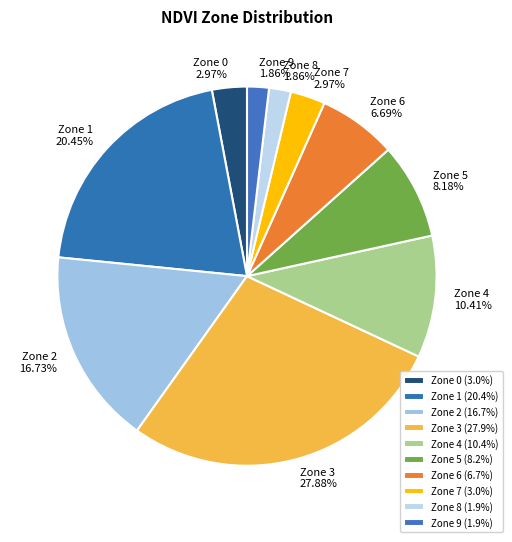

Count the number of slices in the pie.

10